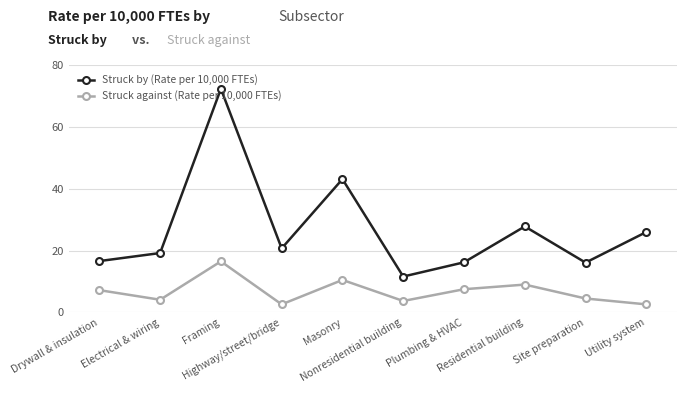

Does the chart have visible grid lines?

Yes